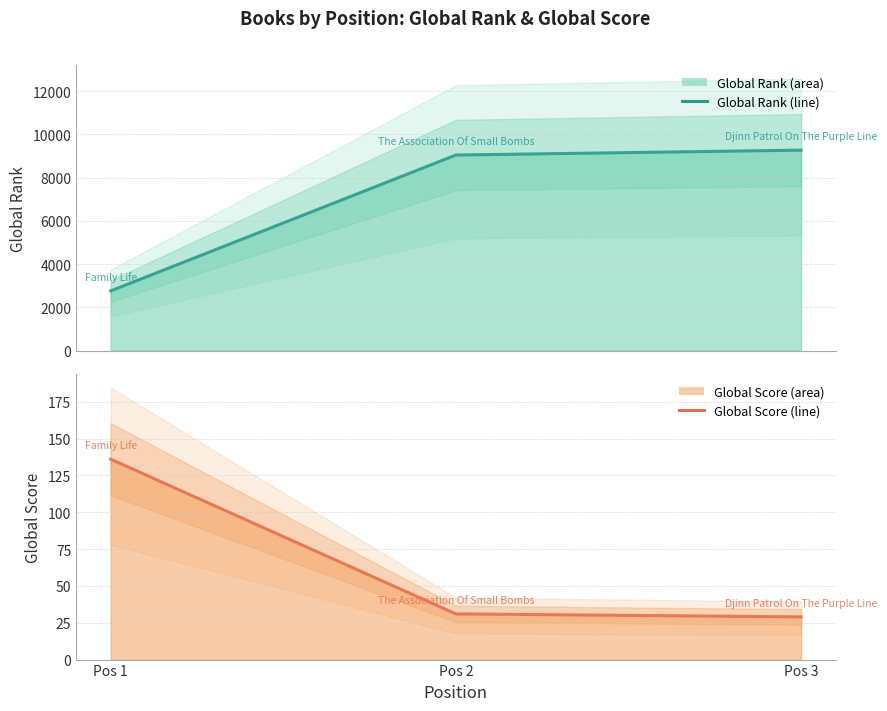

Reading left to right, what are all the values shown in this chart?

Global Rank (line): Pos 1=2758	Pos 2=9041	Pos 3=9267
Global Score (line): Pos 1=136	Pos 2=31	Pos 3=29